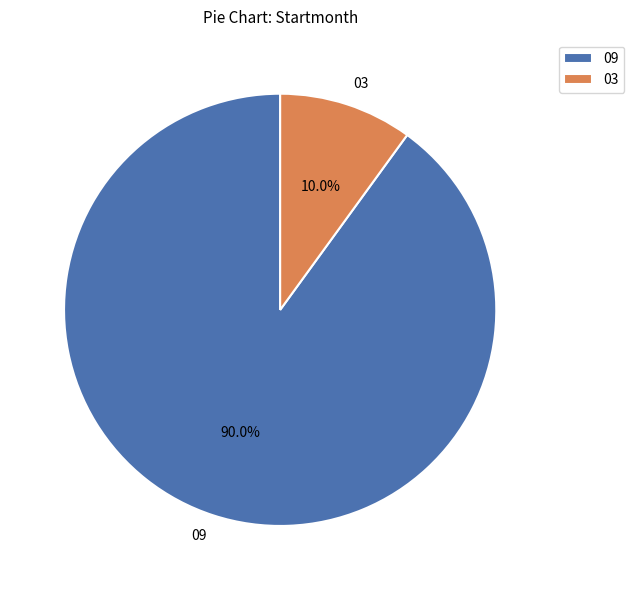

Approximately how many times larger is the value at 09 compared to 03?

9.0